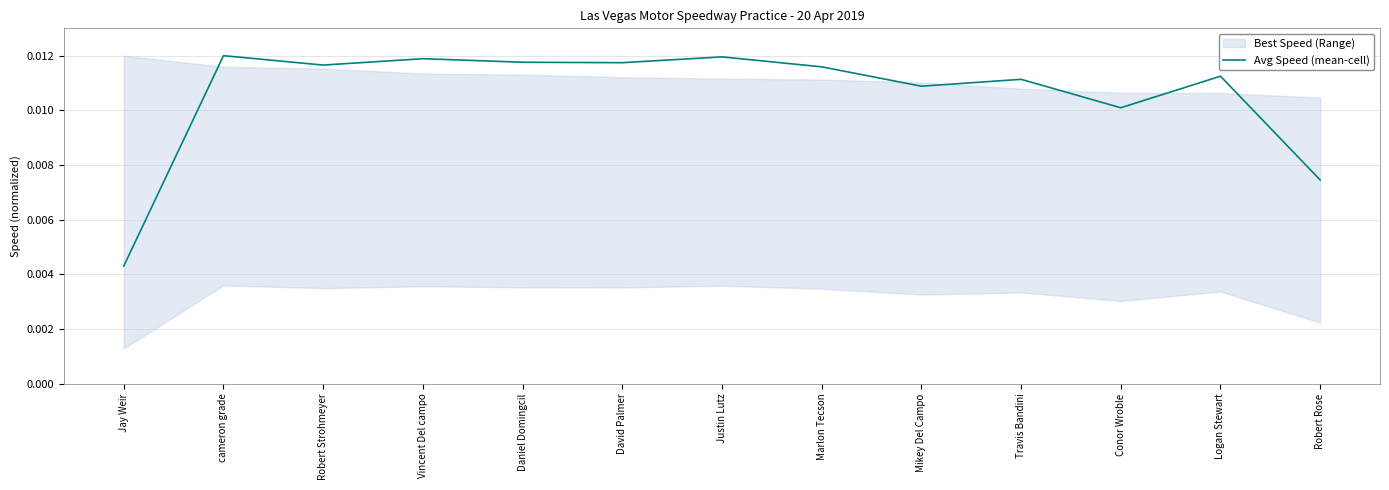

Which category has the lowest value across all series?

Jay Weir